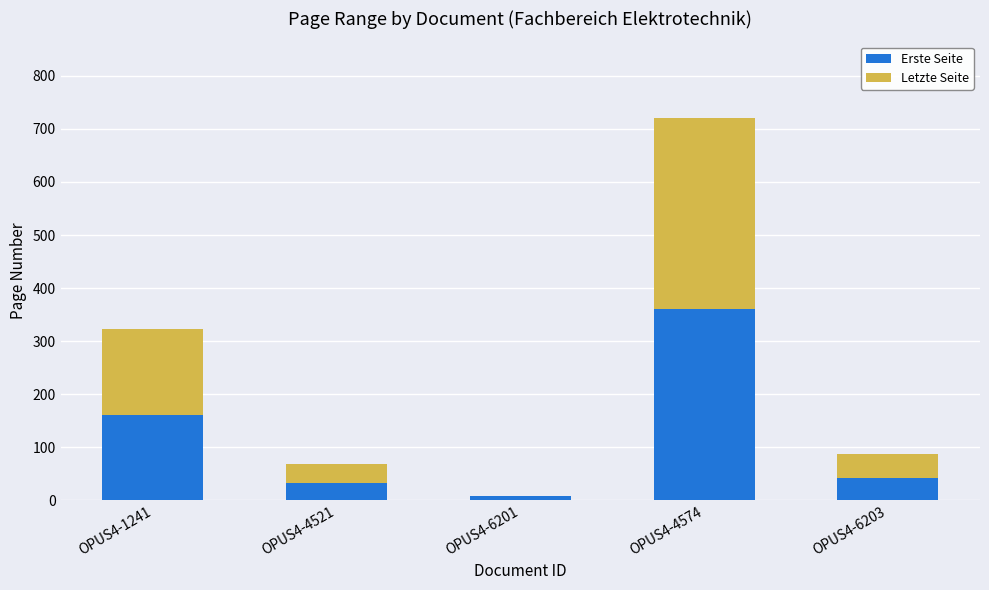

How many data points does each series have?

5